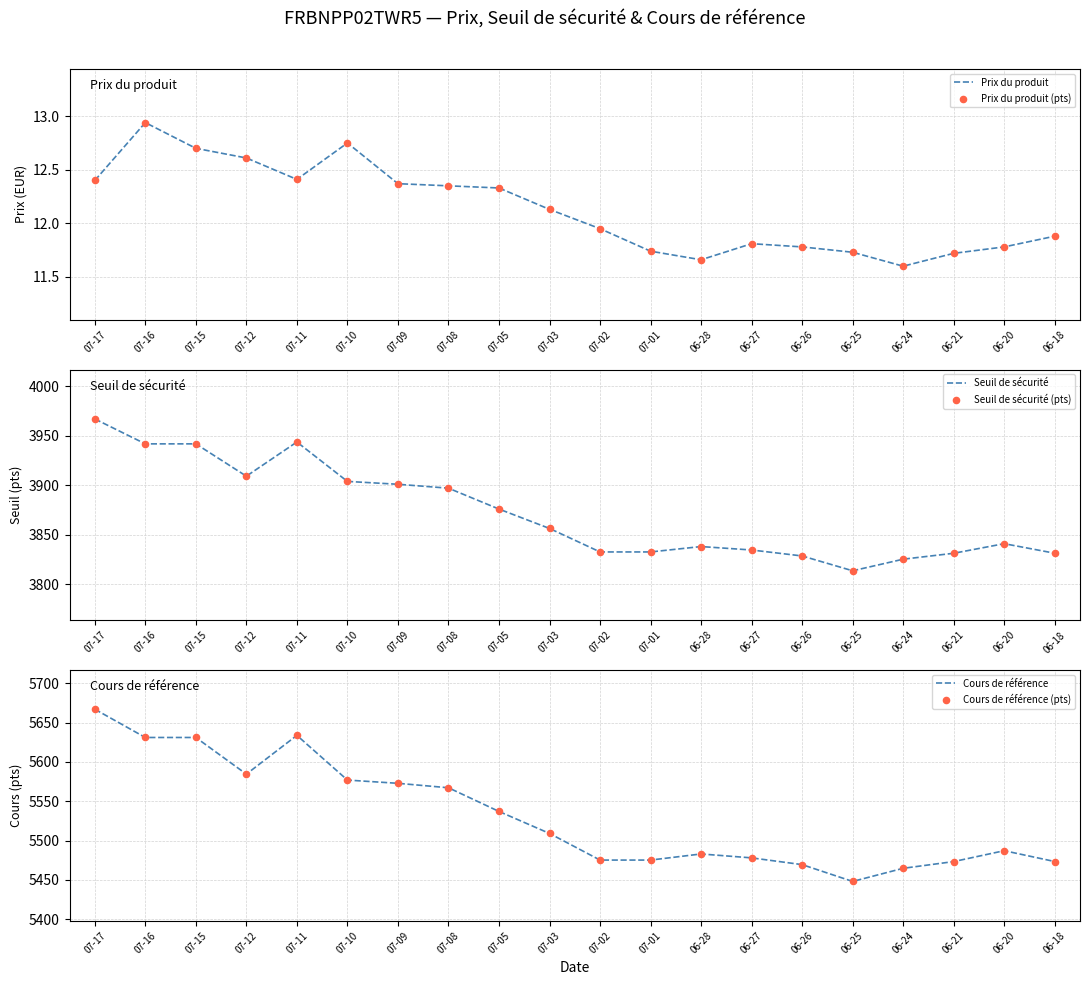

Is the value of Prix du produit (pts) at 07-15 greater than the value of Prix du produit at 07-02?

Yes